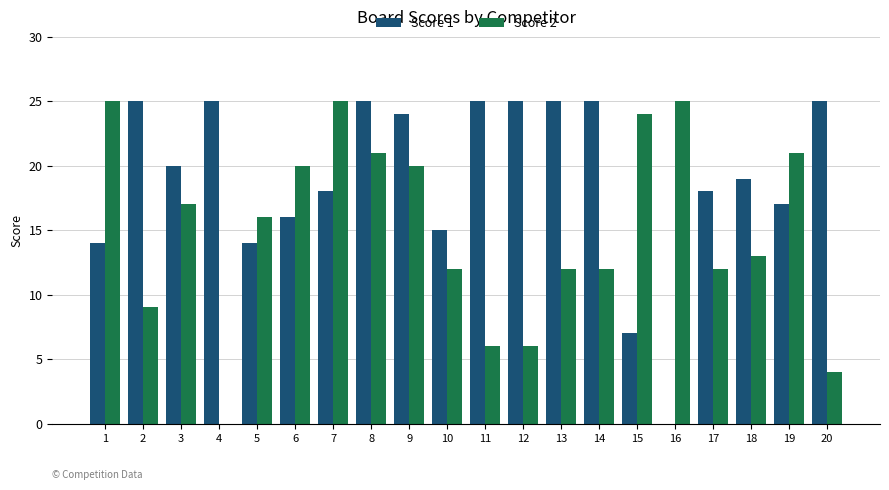

What is the greatest value displayed?

25